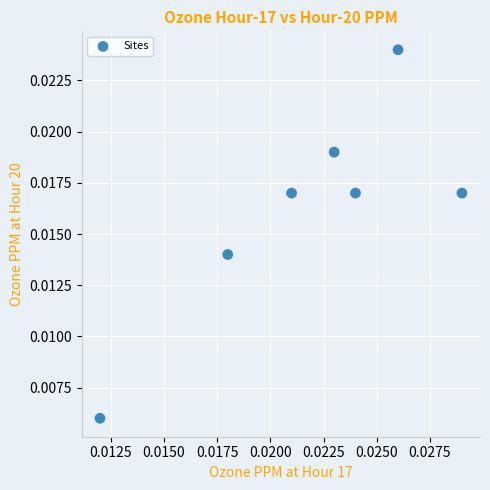

How many points are shown in the scatter plot?

7